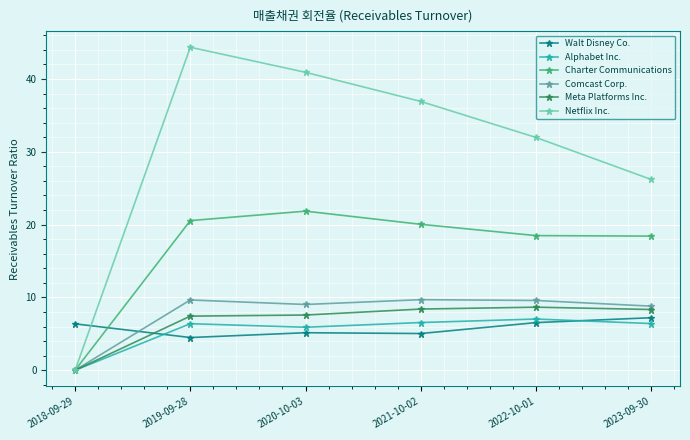

Between 2019-09-28 and 2021-10-02, which series saw the biggest shift?

Netflix Inc.